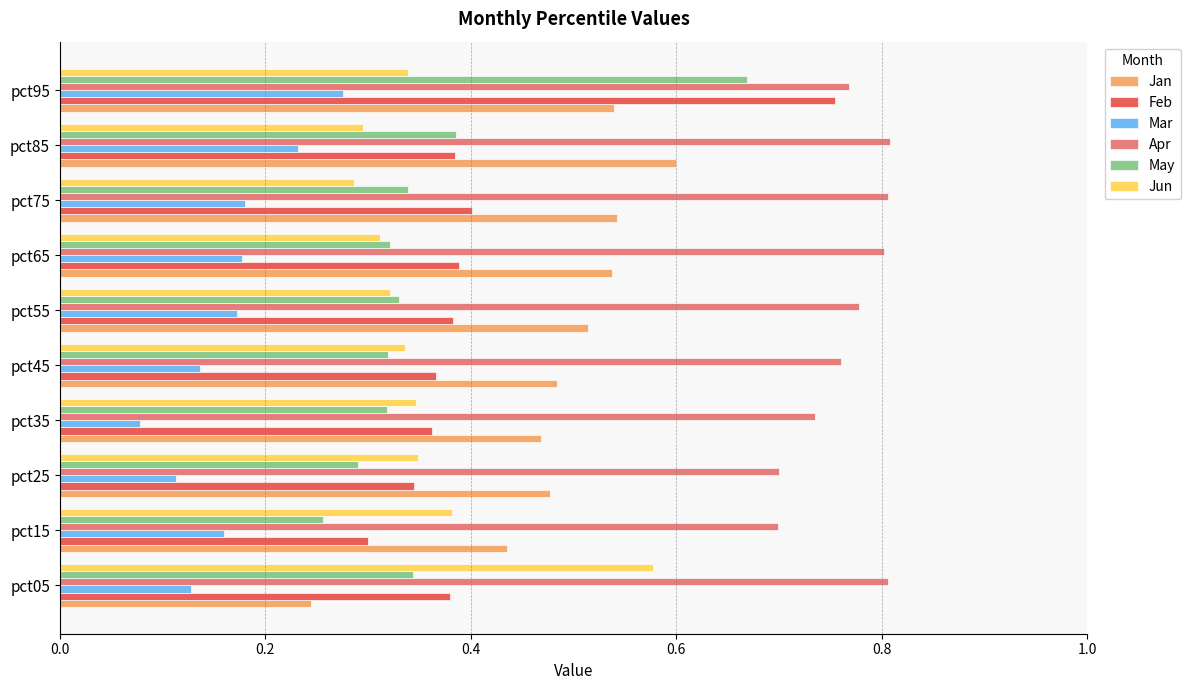

Which label corresponds to the smallest value in the chart?

pct35